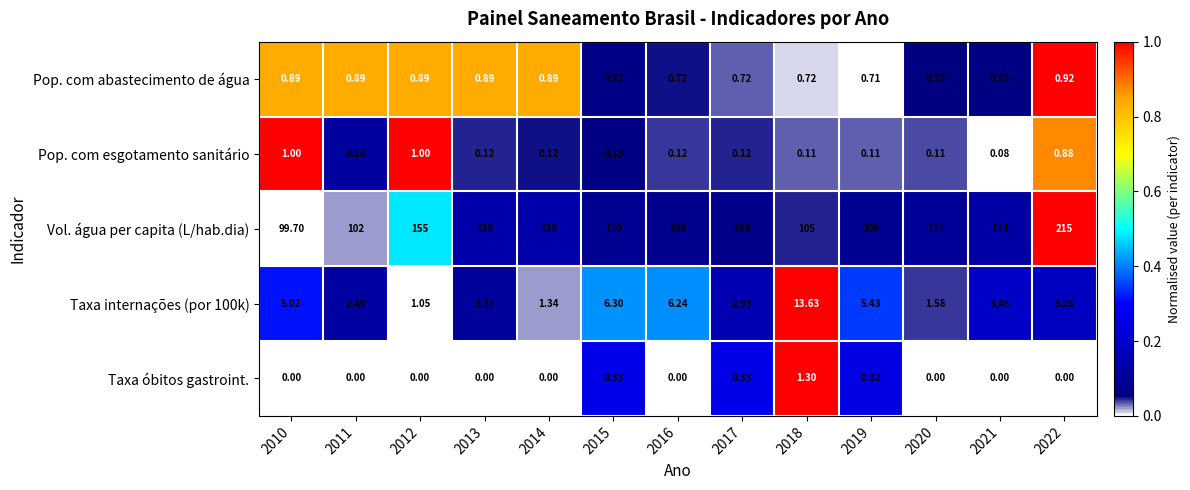

At 2021, list the series in order from smallest to largest.

Taxa óbitos gastroint., Pop. com esgotamento sanitário, Pop. com abastecimento de água, Taxa internações (por 100k), Vol. água per capita (L/hab.dia)